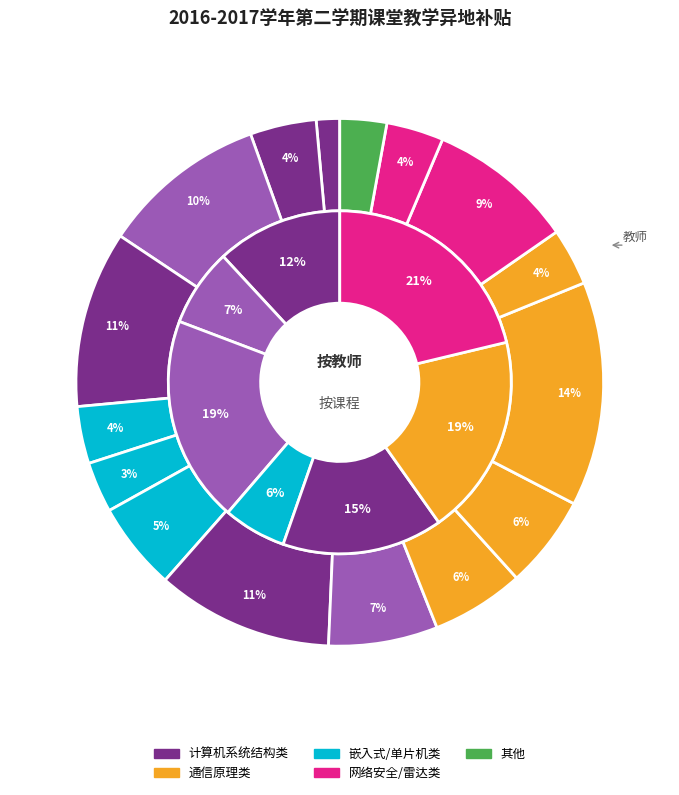

Is there any slice that represents more than half of the pie?

No